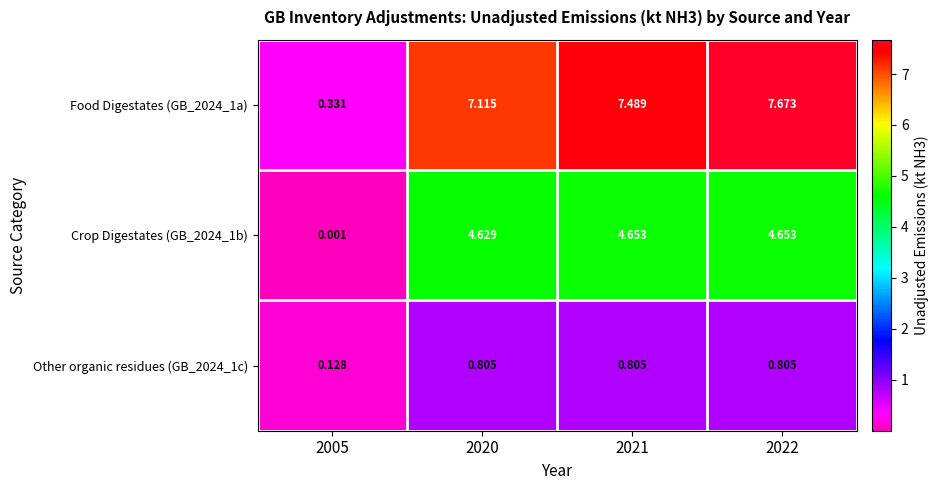

At which category is the sum across all series the highest?

2022